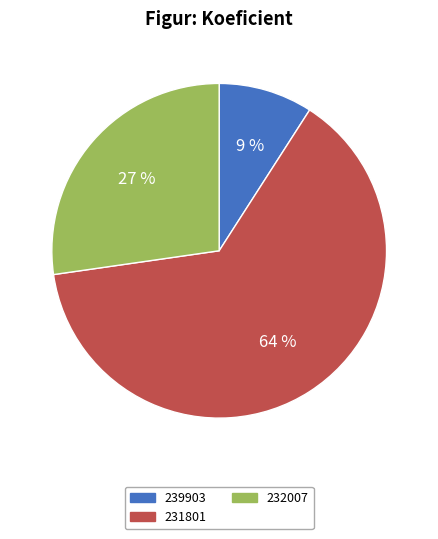

Is there a majority slice in this chart?

Yes